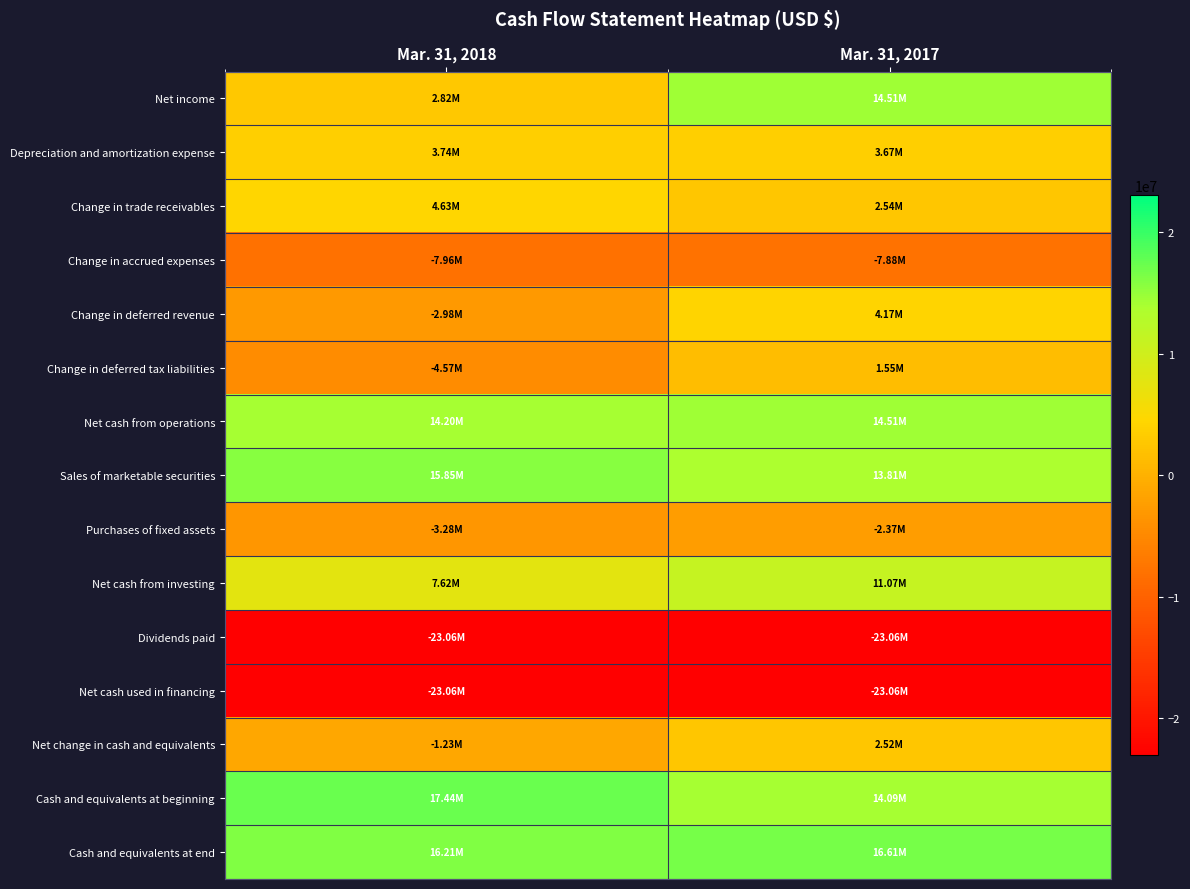

Reading left to right, extract all data points from this chart.

Net income: Mar. 31, 2018=2822220	Mar. 31, 2017=14507354
Depreciation and amortization expense: Mar. 31, 2018=3739378	Mar. 31, 2017=3666589
Change in trade receivables: Mar. 31, 2018=4628726	Mar. 31, 2017=2540232
Change in accrued expenses: Mar. 31, 2018=-7963761	Mar. 31, 2017=-7875300
Change in deferred revenue: Mar. 31, 2018=-2982356	Mar. 31, 2017=4165921
Change in deferred tax liabilities: Mar. 31, 2018=-4568580	Mar. 31, 2017=1551734
Net cash from operations: Mar. 31, 2018=14204757	Mar. 31, 2017=14514510
Sales of marketable securities: Mar. 31, 2018=15849768	Mar. 31, 2017=13814668
Purchases of fixed assets: Mar. 31, 2018=-3281108	Mar. 31, 2017=-2374375
Net cash from investing: Mar. 31, 2018=7623509	Mar. 31, 2017=11067539
Dividends paid: Mar. 31, 2018=-23058329	Mar. 31, 2017=-23058329
Net cash used in financing: Mar. 31, 2018=-23058329	Mar. 31, 2017=-23058329
Net change in cash and equivalents: Mar. 31, 2018=-1230063	Mar. 31, 2017=2523720
Cash and equivalents at beginning: Mar. 31, 2018=17436627	Mar. 31, 2017=14089951
Cash and equivalents at end: Mar. 31, 2018=16206564	Mar. 31, 2017=16613671